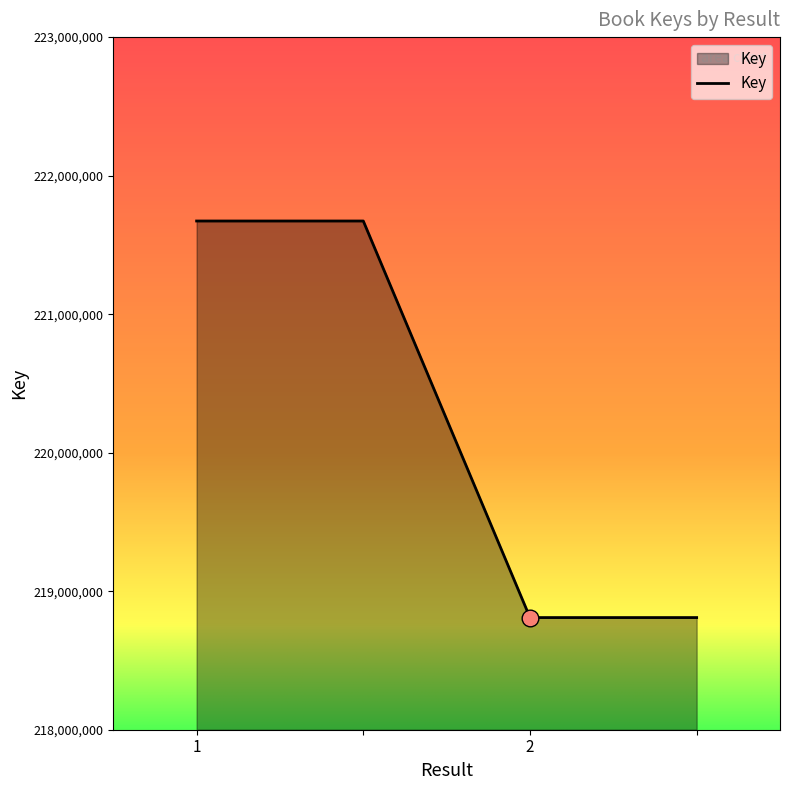

What is the difference between the maximum and minimum values?

2862792